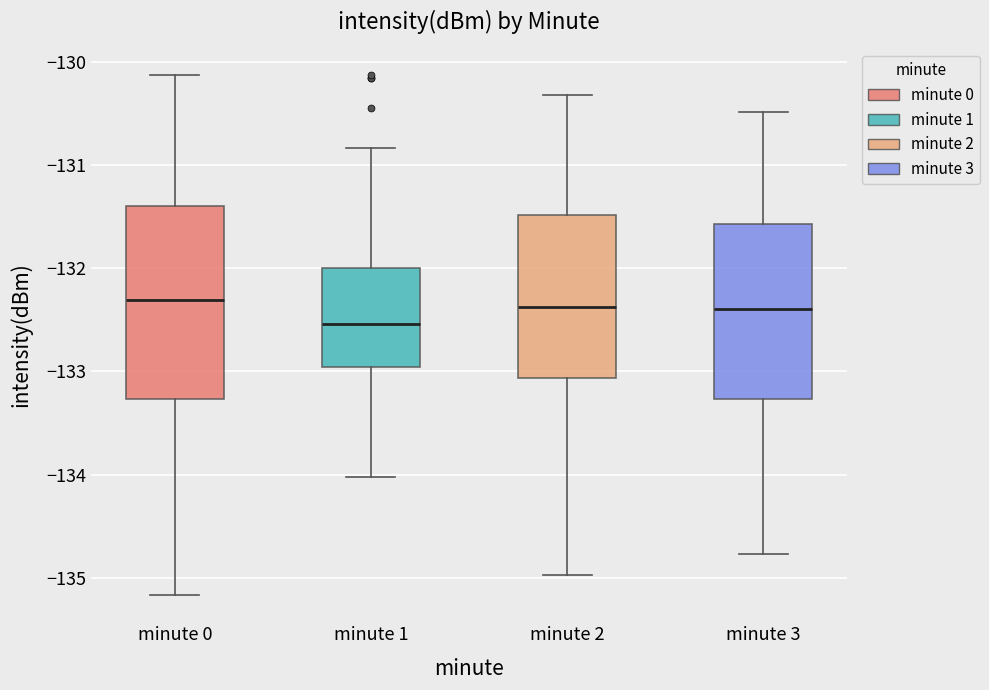

Which box's median line is the lowest?

minute 1